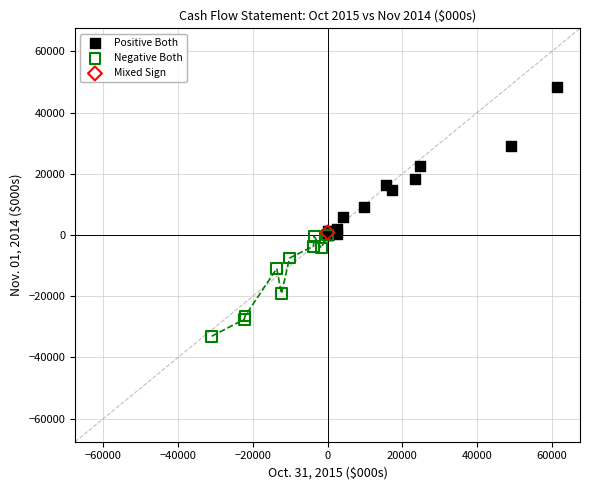

Which series reaches the minimum Y coordinate?

Negative Both